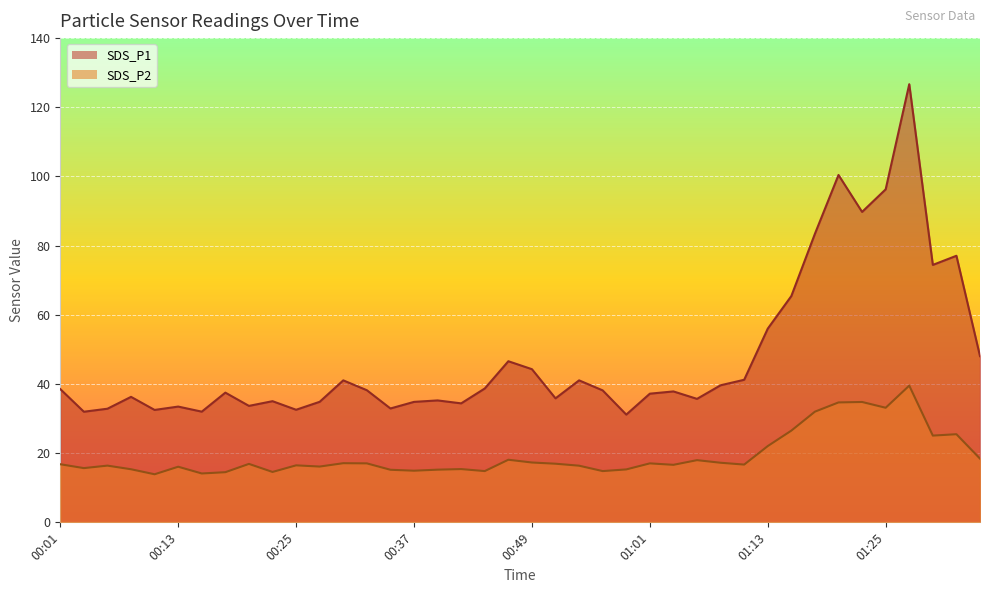

In SDS_P2, how many points are higher than both neighbors (excluding endpoints)?

12